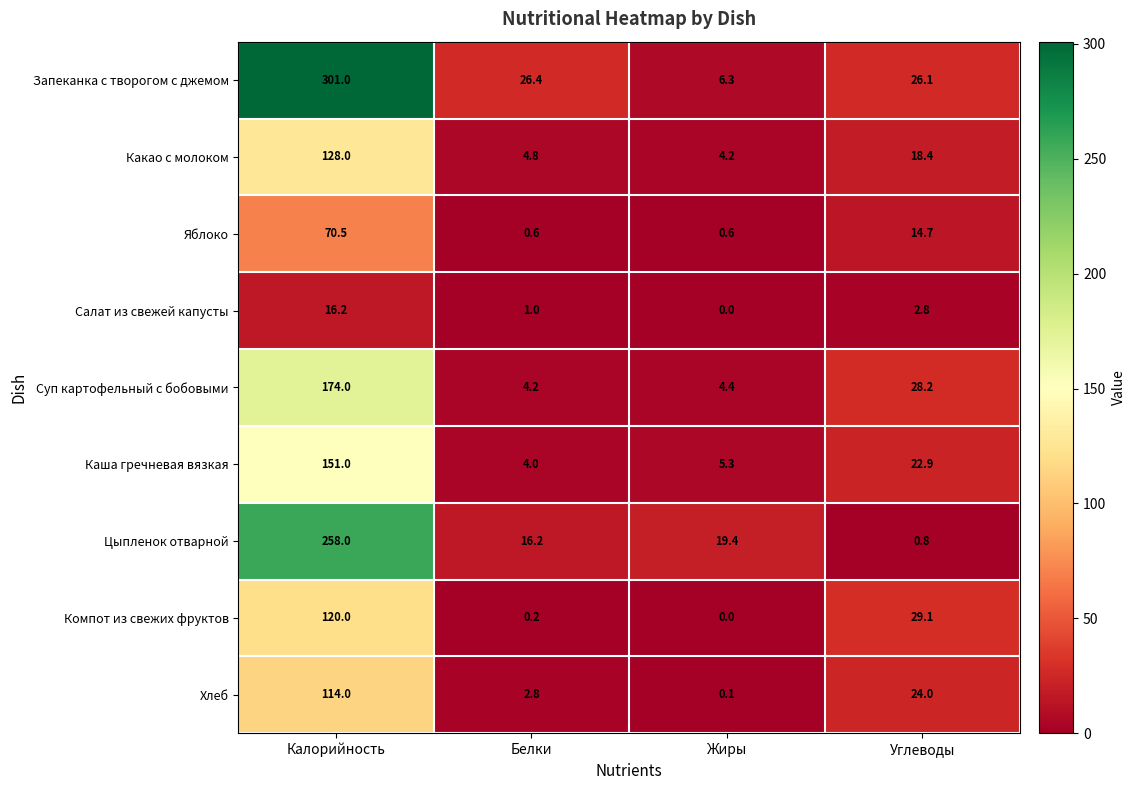

List the series in order of their peak value, highest first.

Запеканка с творогом с джемом, Цыпленок отварной, Суп картофельный с бобовыми, Каша гречневая вязкая, Какао с молоком, Компот из свежих фруктов, Хлеб, Яблоко, Салат из свежей капусты